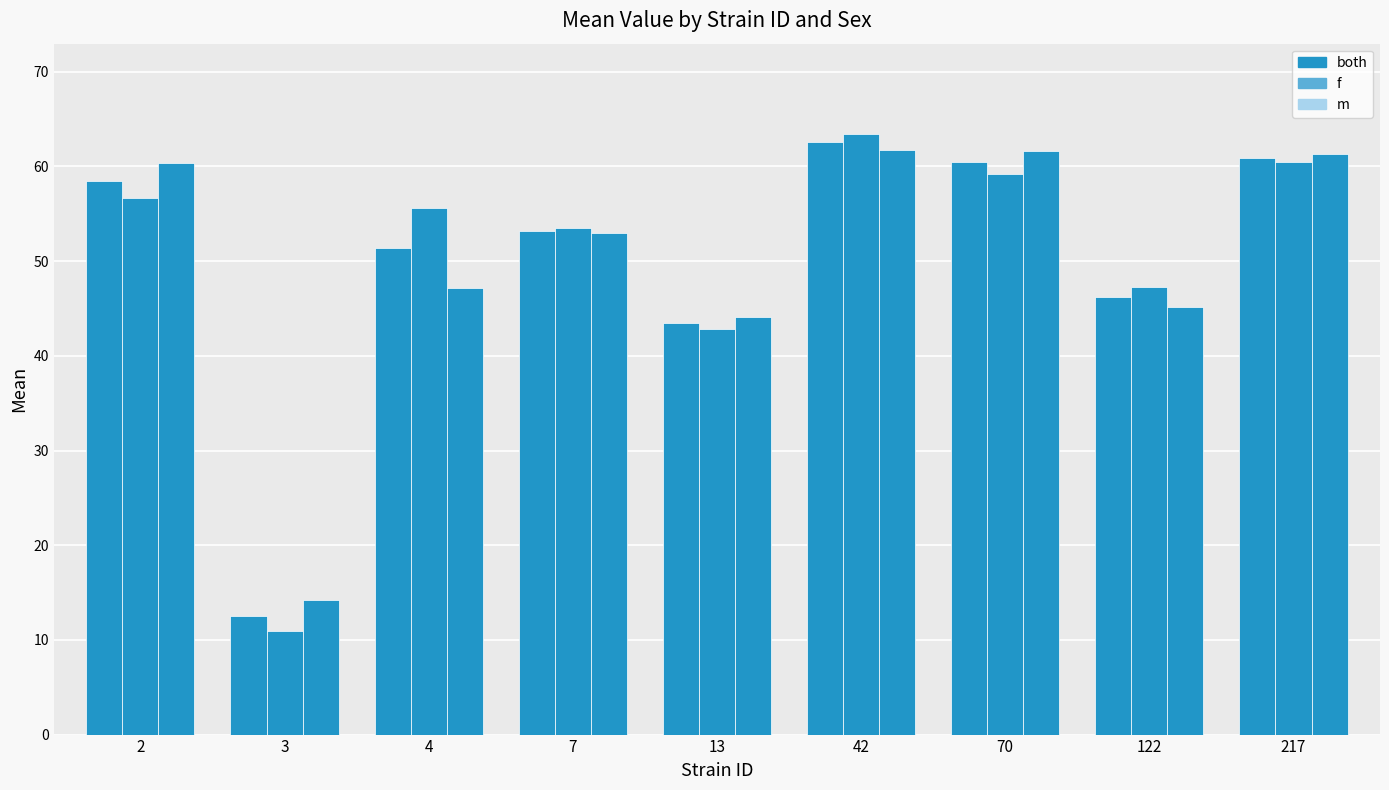

What is the difference between the second highest and second lowest values in the m series?

17.6